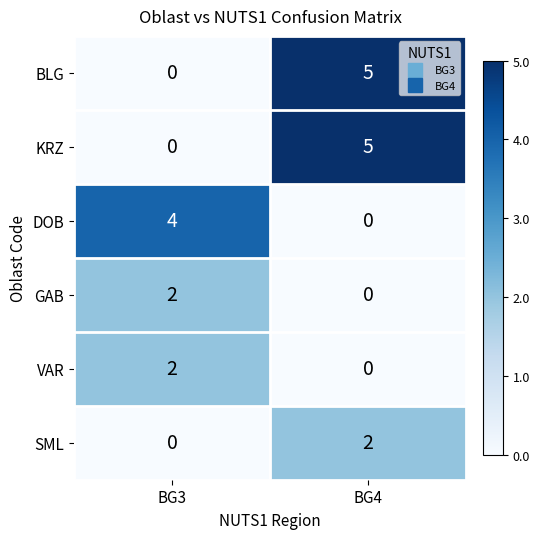

Count the number of data series in this chart.

6